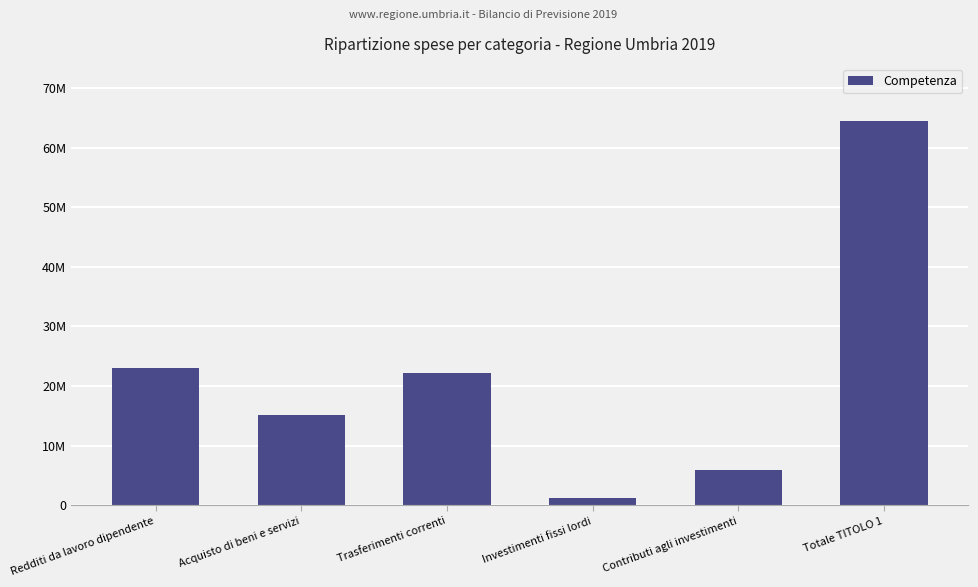

Are the bars horizontal?

No